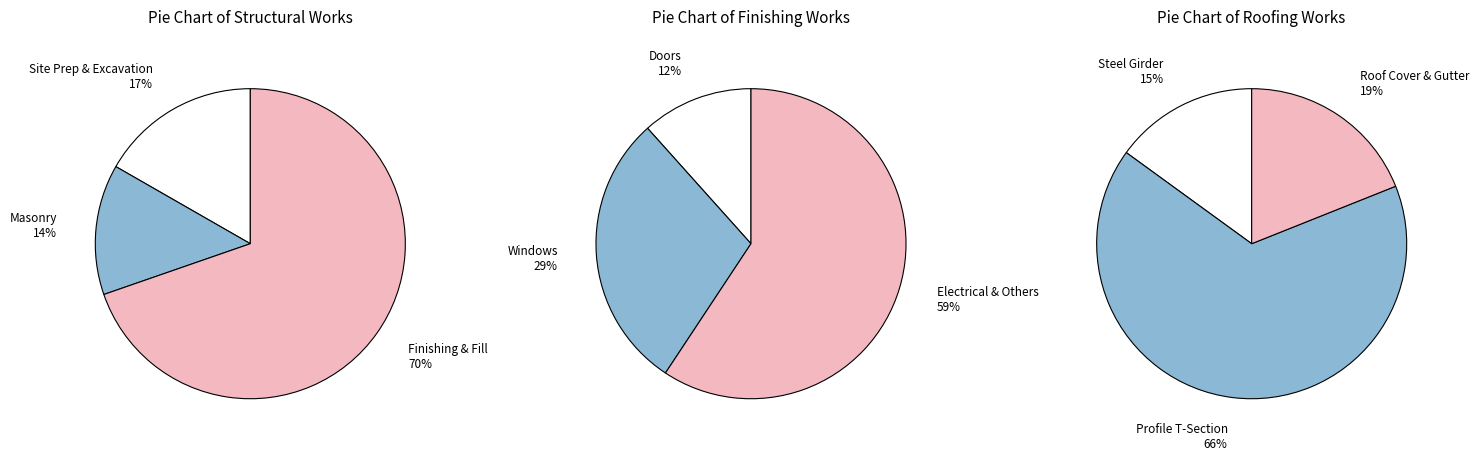

Does Stone masonry of foundations represent more than half of the total?

No